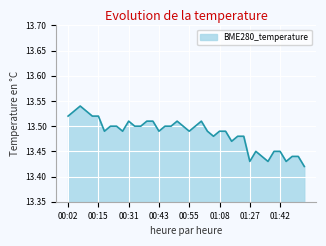

Rank the categories by value from highest to lowest.

00:07, 00:04, 00:09, 00:02, 00:12, 00:15, 00:31, 00:38, 00:41, 00:50, 01:01, 00:20, 00:26, 00:33, 00:36, 00:46, 00:48, 00:53, 00:58, 00:18, 00:28, 00:43, 00:55, 01:03, 01:08, 01:11, 01:06, 01:16, 01:19, 01:13, 01:29, 01:37, 01:42, 01:32, 01:47, 01:50, 01:27, 01:34, 01:45, 01:53